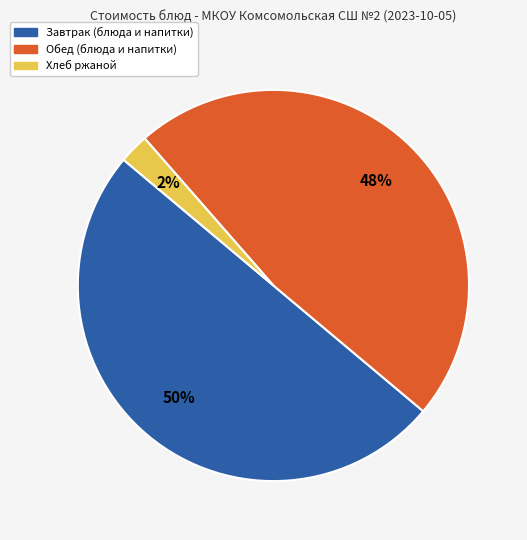

Rank the categories by value from lowest to highest.

Хлеб ржаной, Обед (блюда и напитки), Завтрак (блюда и напитки)